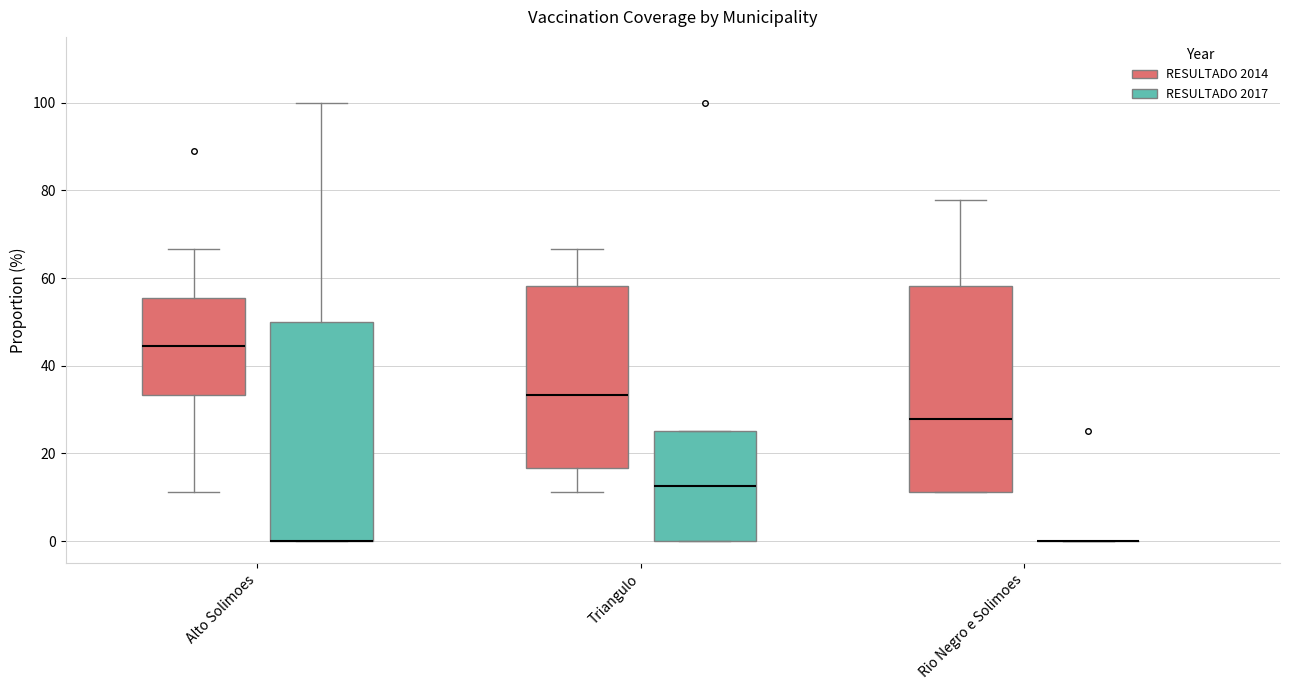

Where is the upper edge of the box for Triangulo (RESULTADO 2014) on the y-axis? The values are not printed on the chart, so give them approximately, as read against the axis.

58